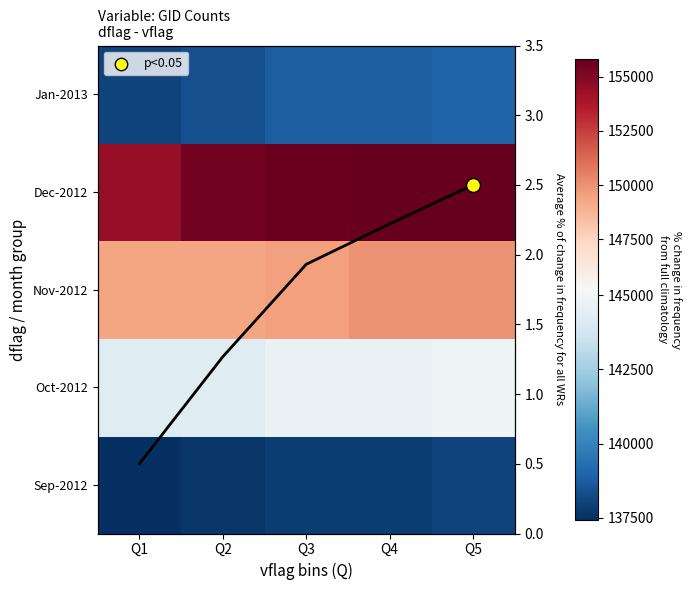

At which category is the sum across all series the highest?

Q5